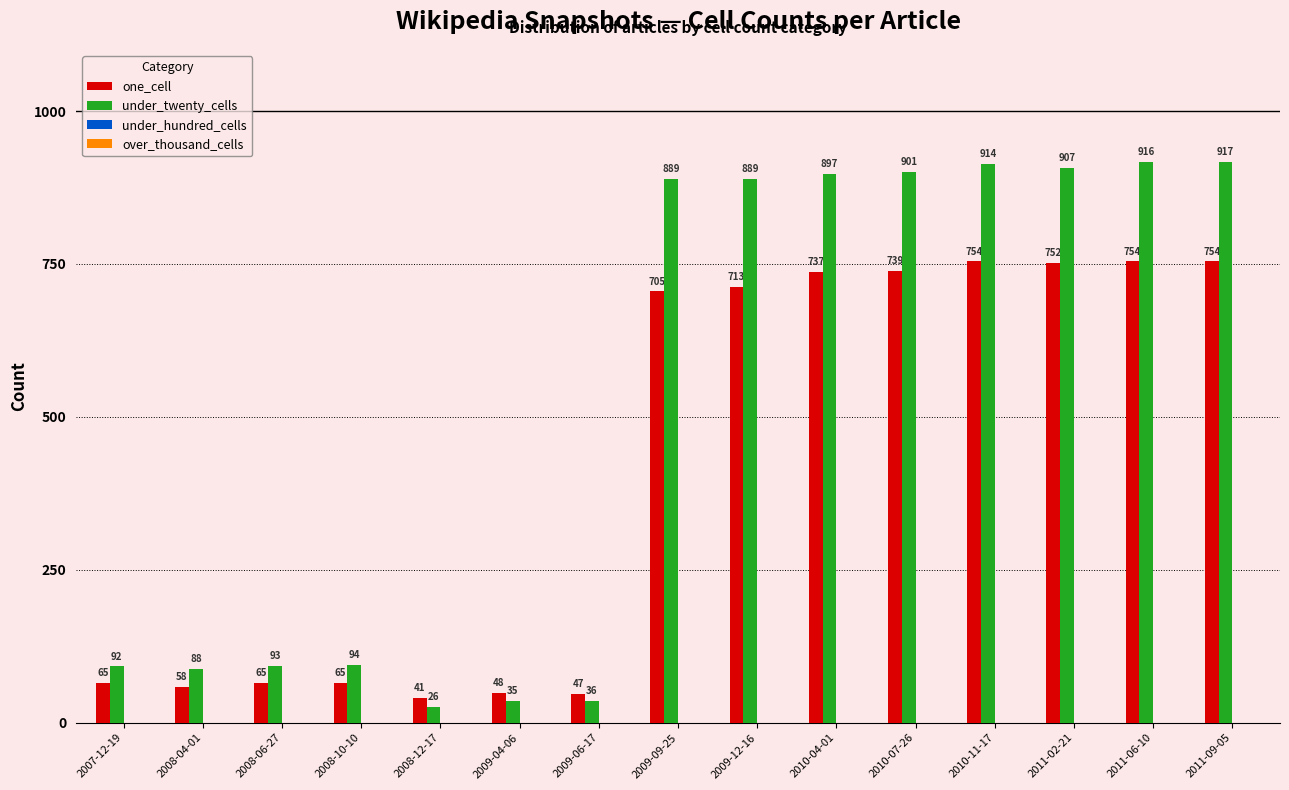

Which series has the widest spread of values?

under_twenty_cells